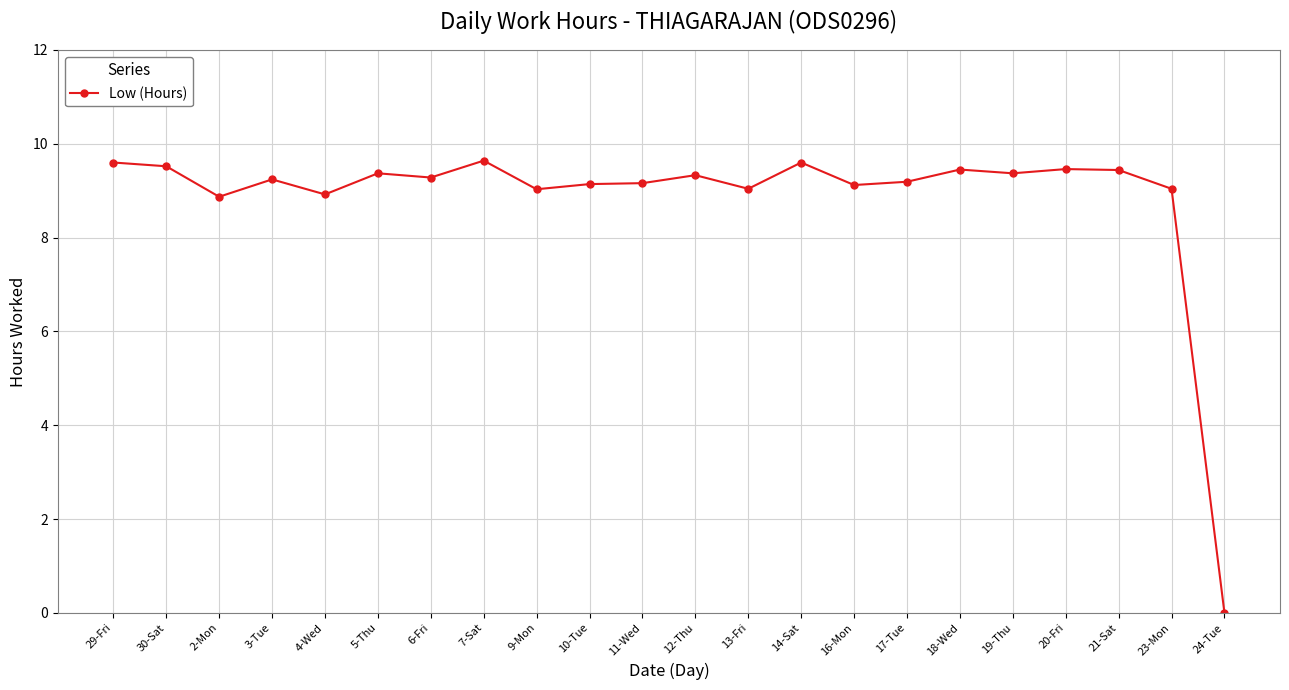

Where does the data first go above 9?

29-Fri